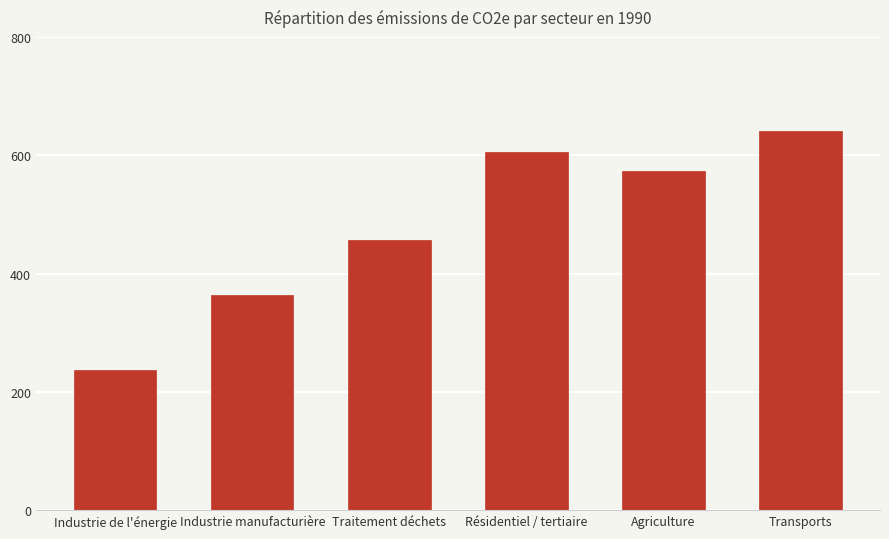

What is the sum of all values?

2879.5